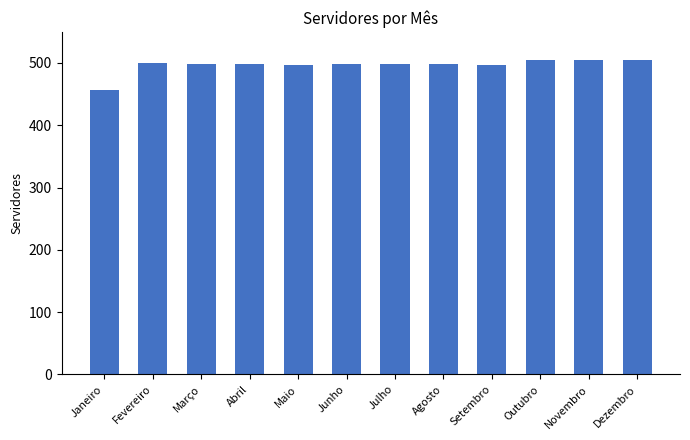

What is the value of the 11th bar from the left?

504